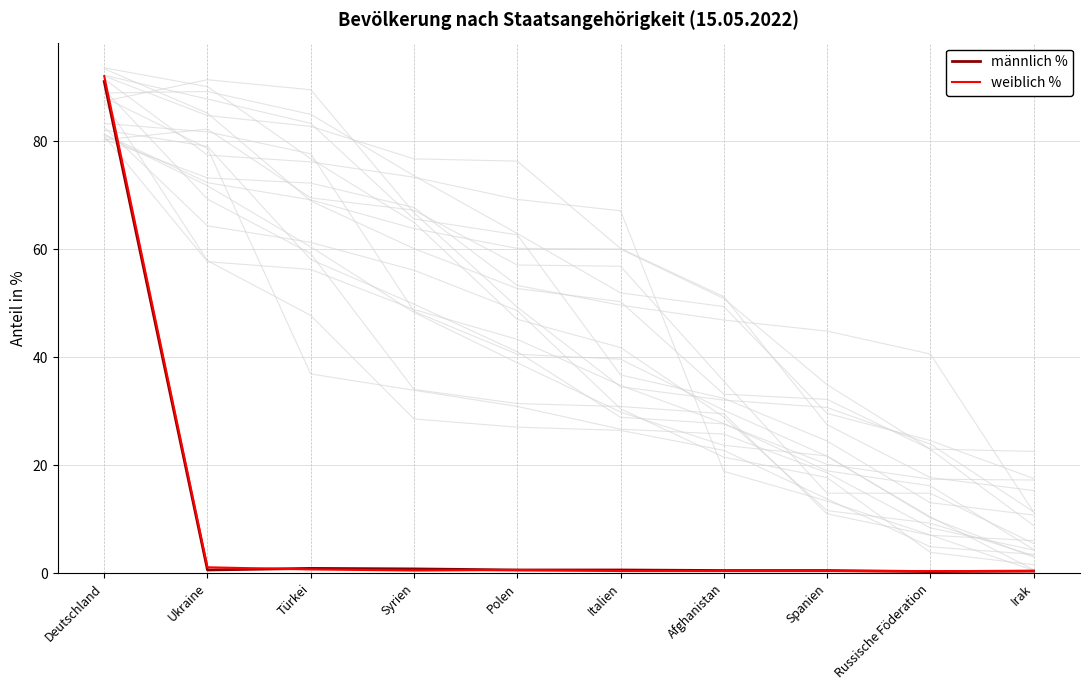

How many data points does each series have?

10